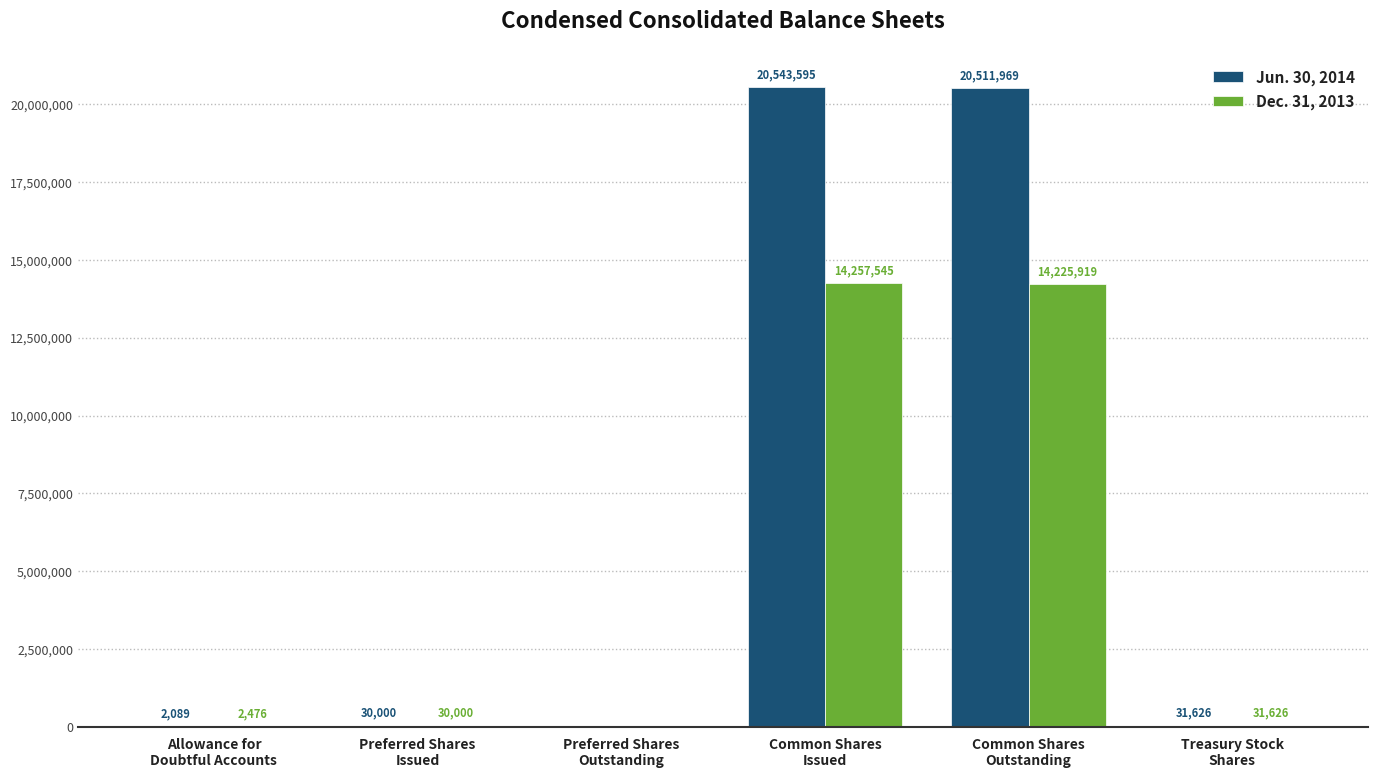

At which label is Dec. 31, 2013 closest to 7128772?

Treasury Stock
Shares